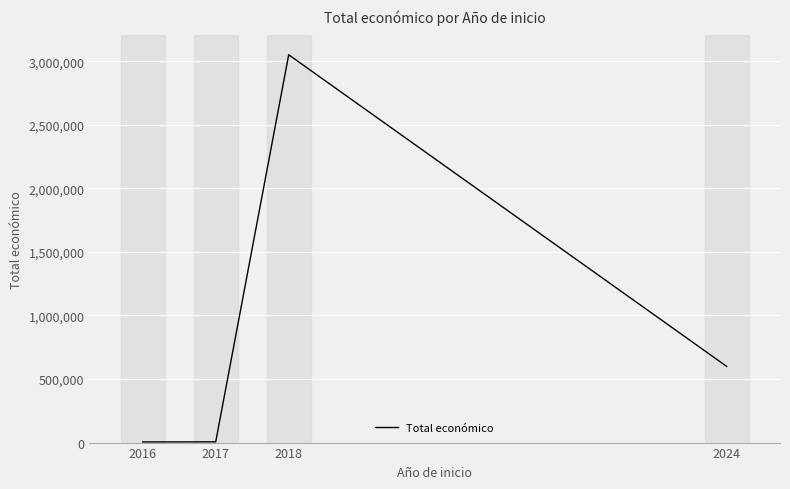

What is the difference between the second highest and second lowest values?

593262